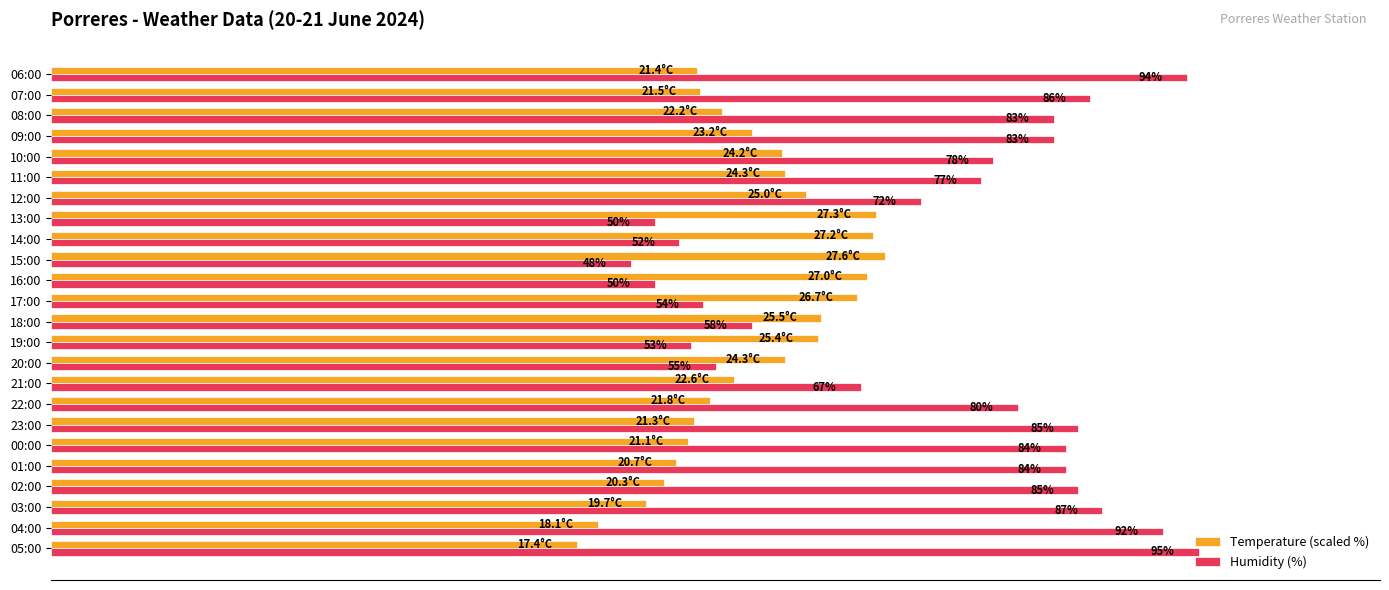

Which label corresponds to the largest value in the chart?

05:00